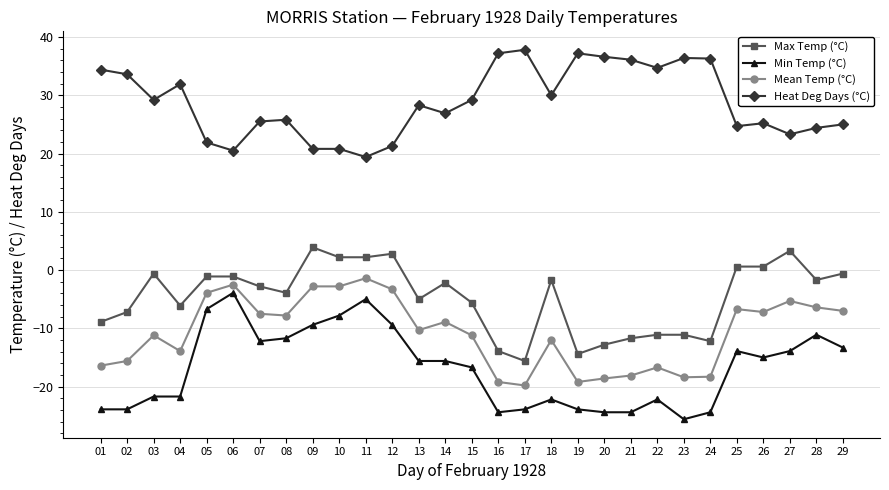

Which series has the largest range (max minus min)?

Min Temp (°C)